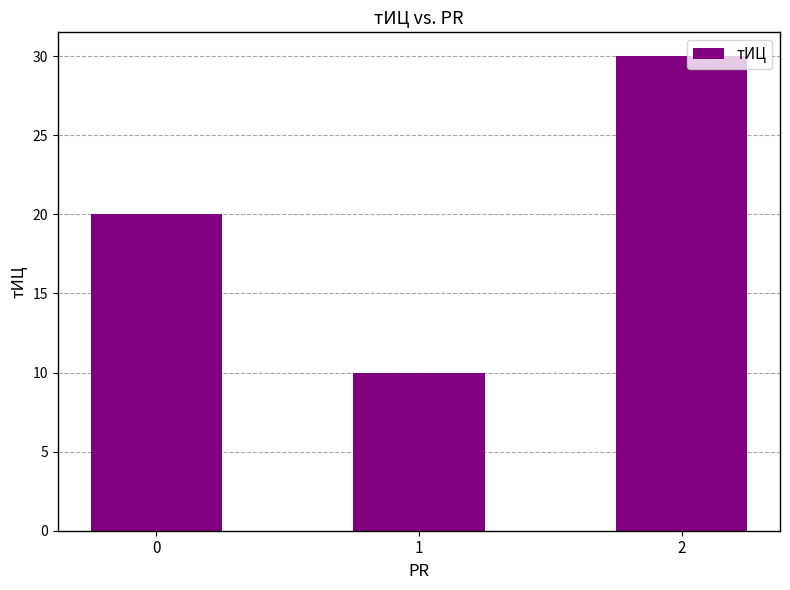

How many bars are there in total?

3